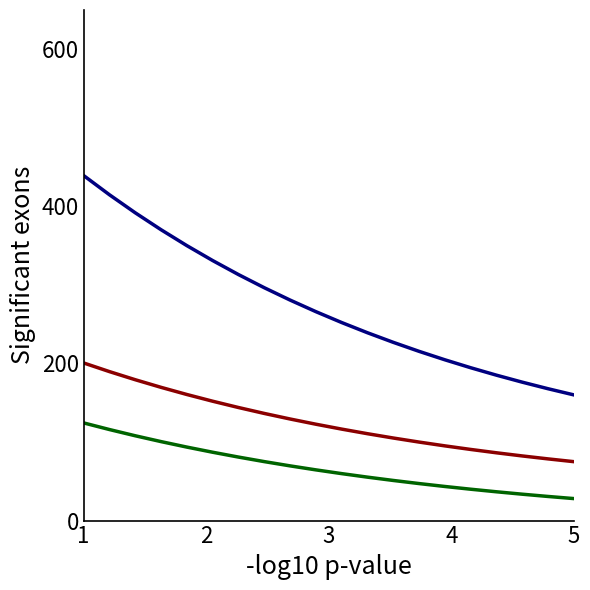

What is the greatest value displayed?

439.2